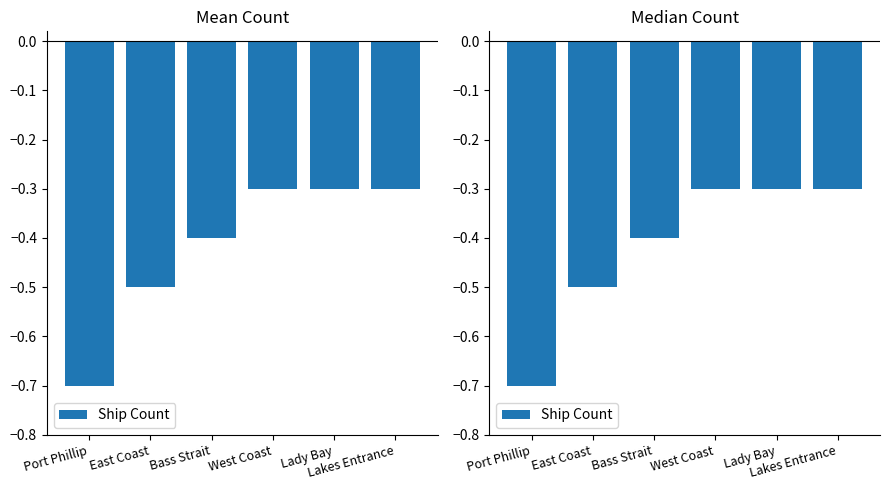

What is the approximate value at West Coast?

-0.3